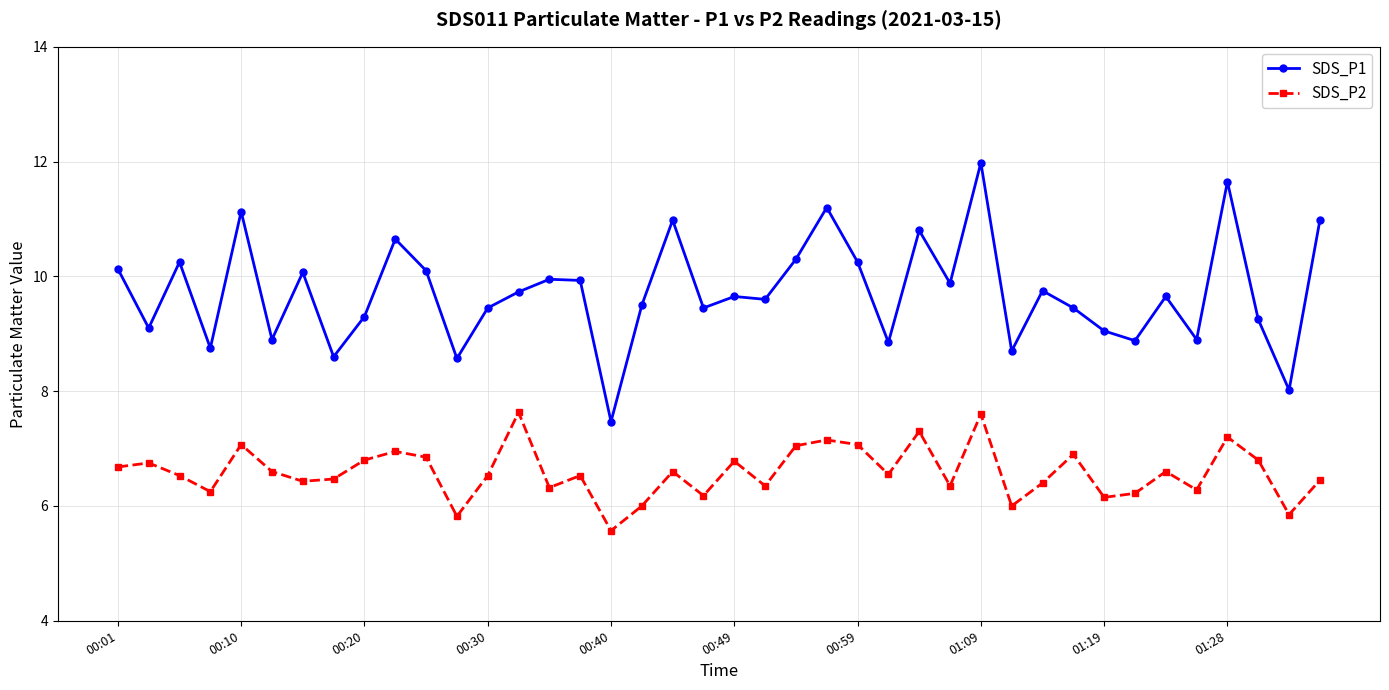

True or false: SDS_P2 and SDS_P1 cross at least once.

False